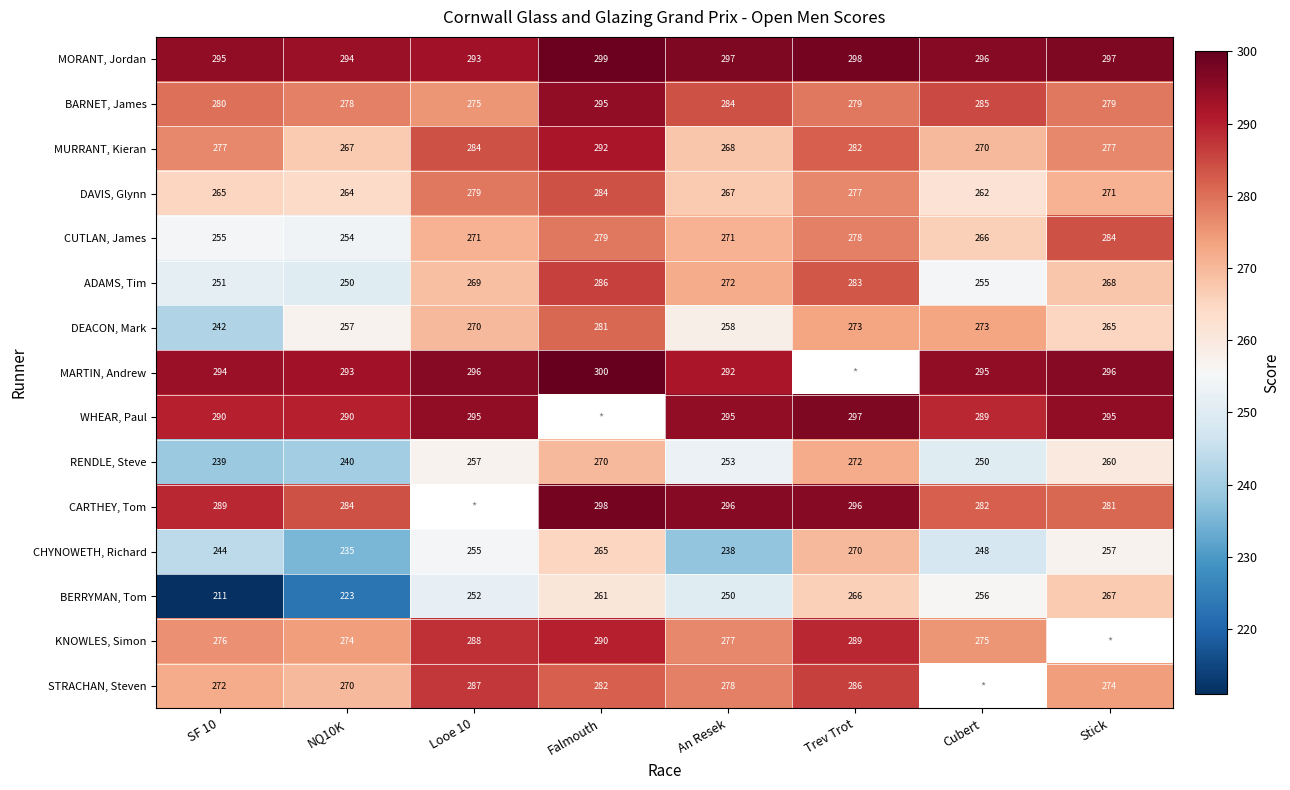

At which label is BERRYMAN, Tom closest to 239?

An Resek